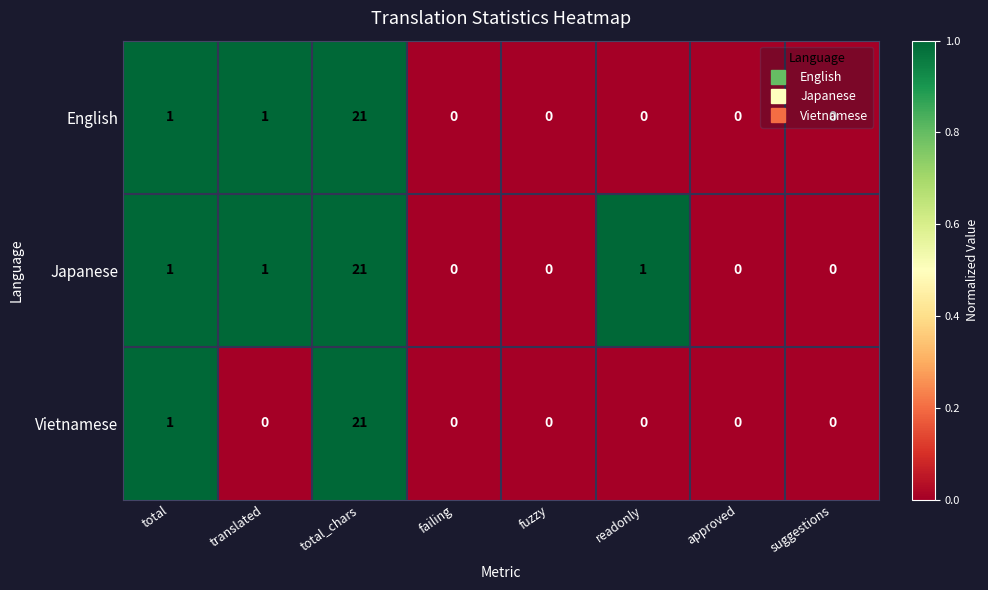

How many data points in English are above 0?

3